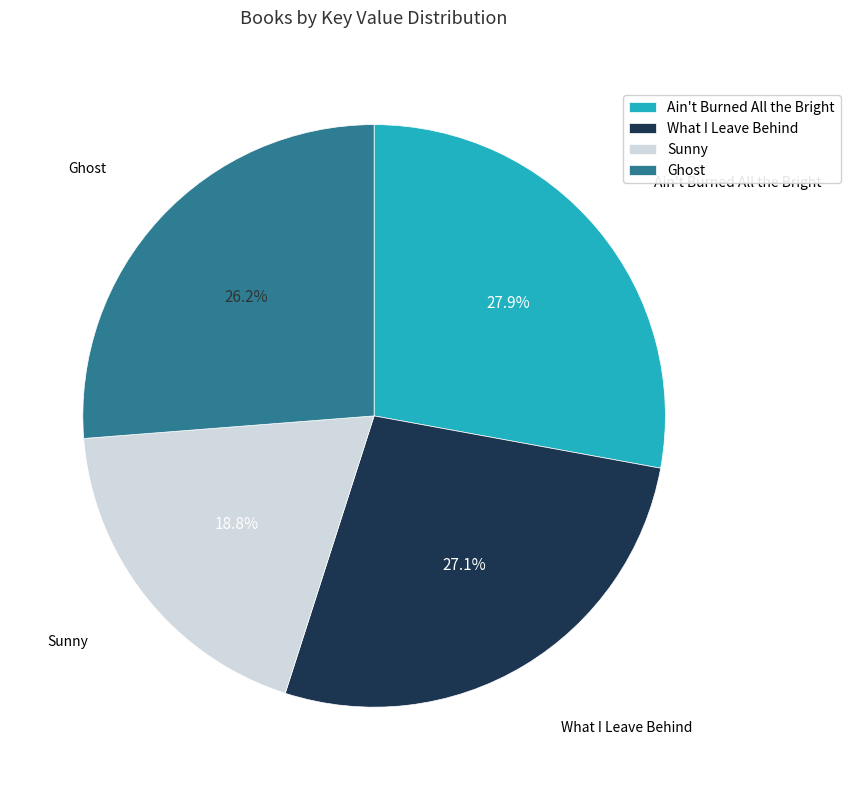

To the nearest percent, what is the difference between the Ghost and Sunny slice percentages?

7%